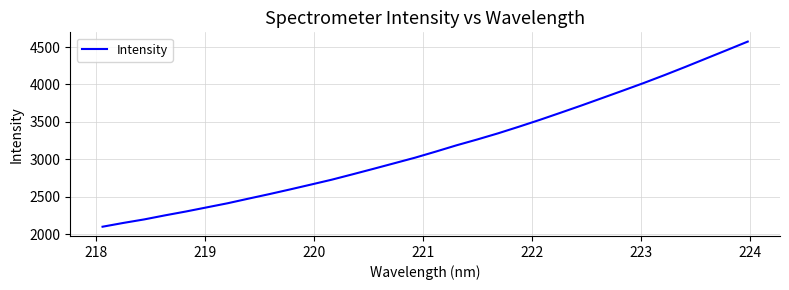

What is the smallest value displayed?

2098.3